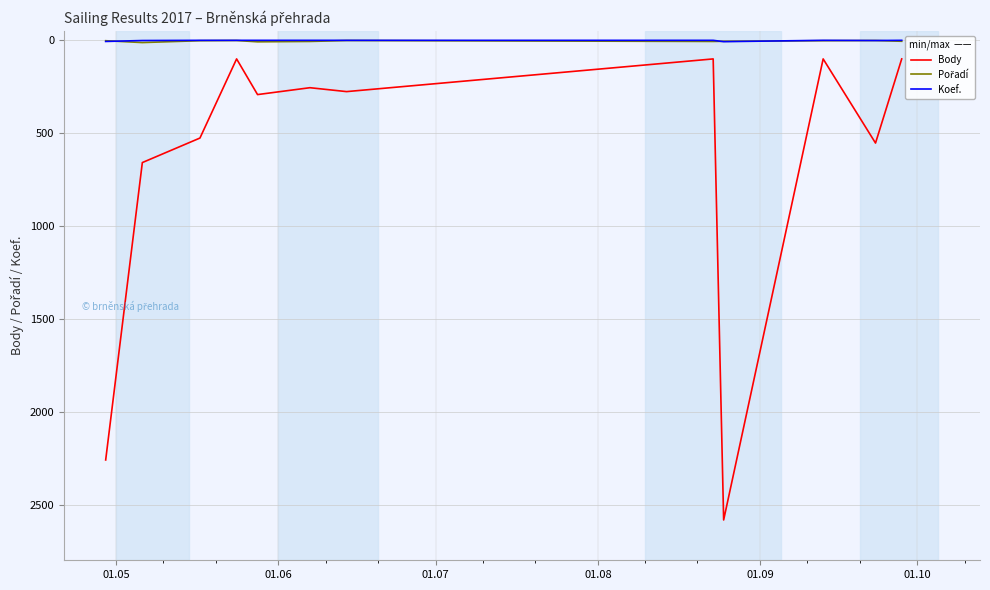

What is the maximum value shown in the chart?

2583